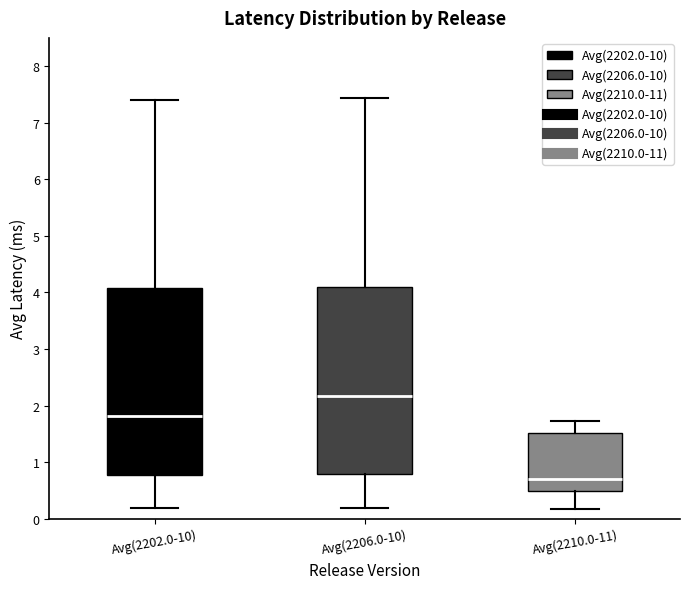

Which box has the lowest median line?

Avg(2210.0-11)